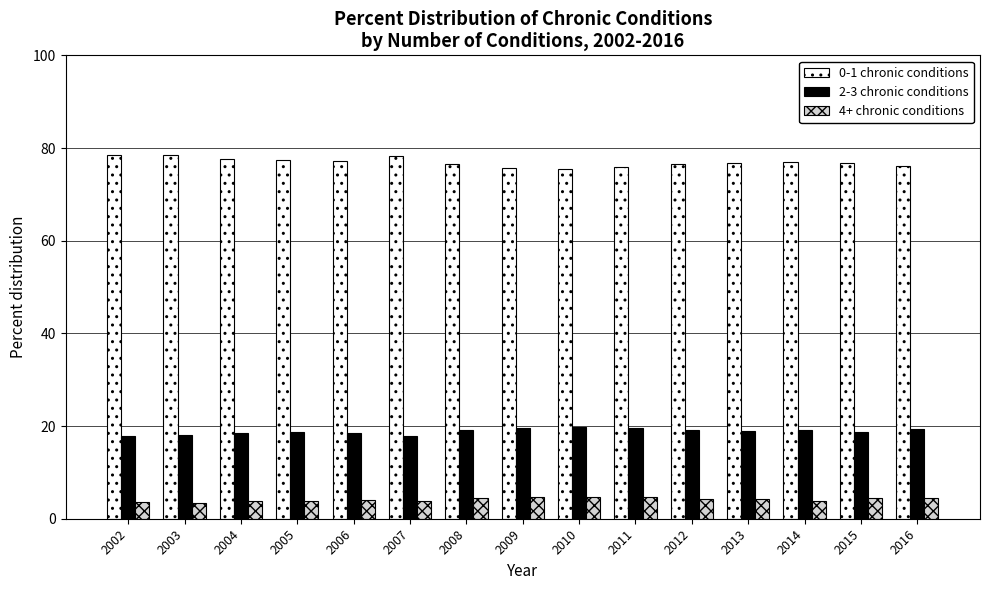

What are all the series names shown in the legend?

0-1 chronic conditions, 2-3 chronic conditions, 4+ chronic conditions